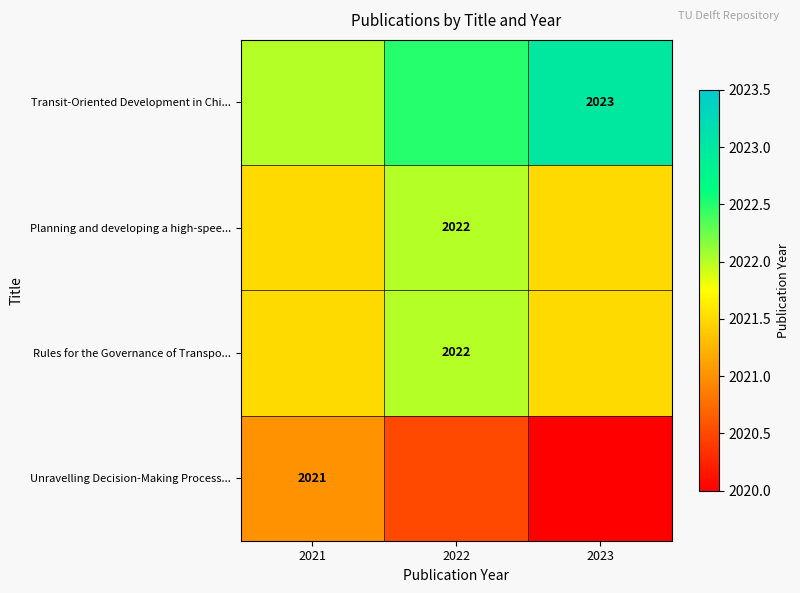

Between 2023 and 2021, which is larger?

2023